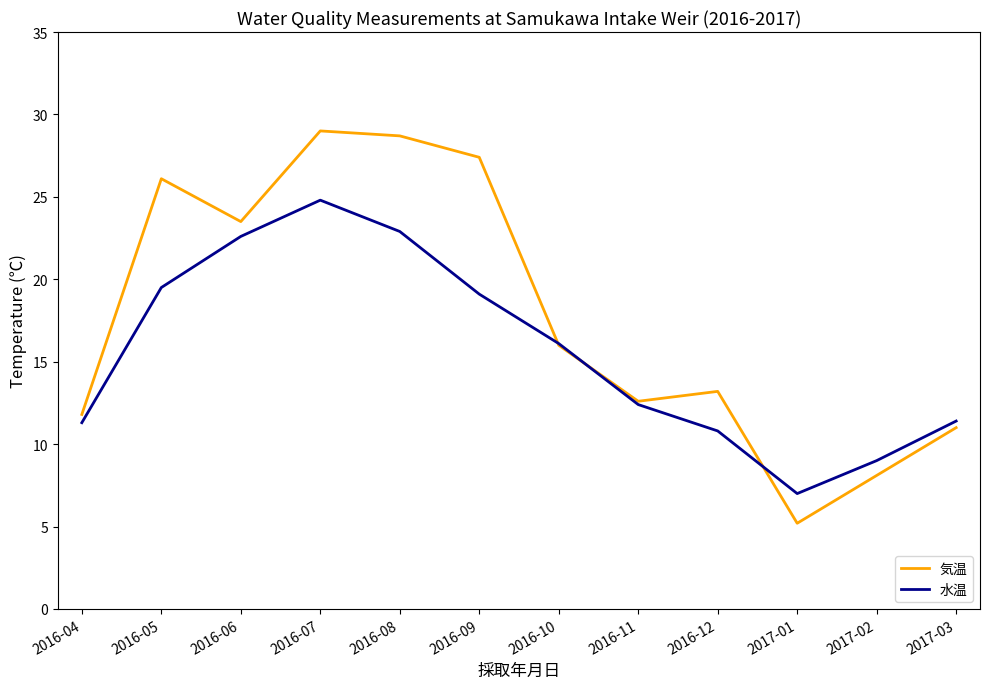

What is the difference between the second highest and minimum values in the 気温 series?

23.5